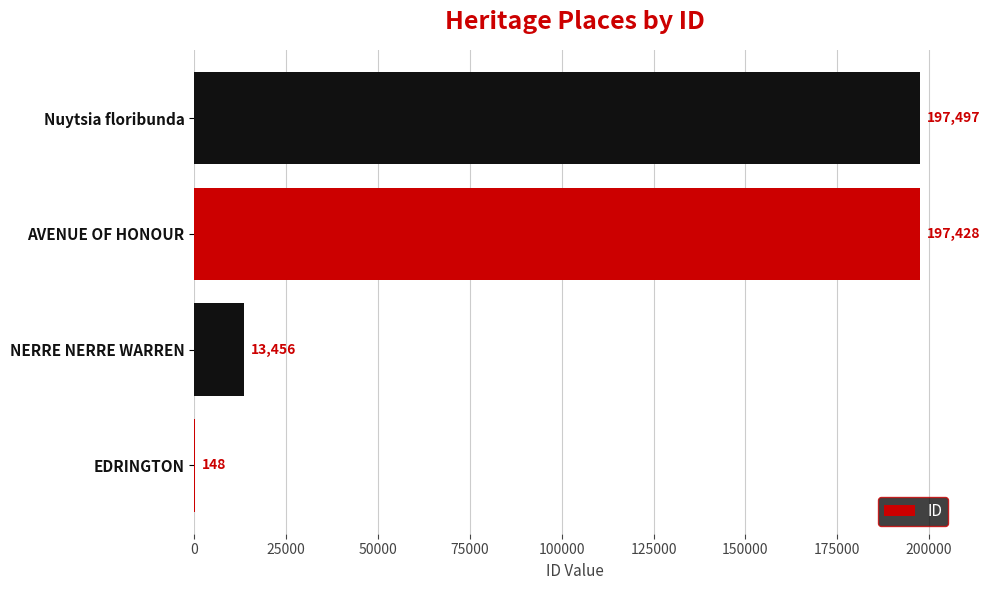

What is the sum of the values at NERRE NERRE WARREN and Nuytsia floribunda?

210953